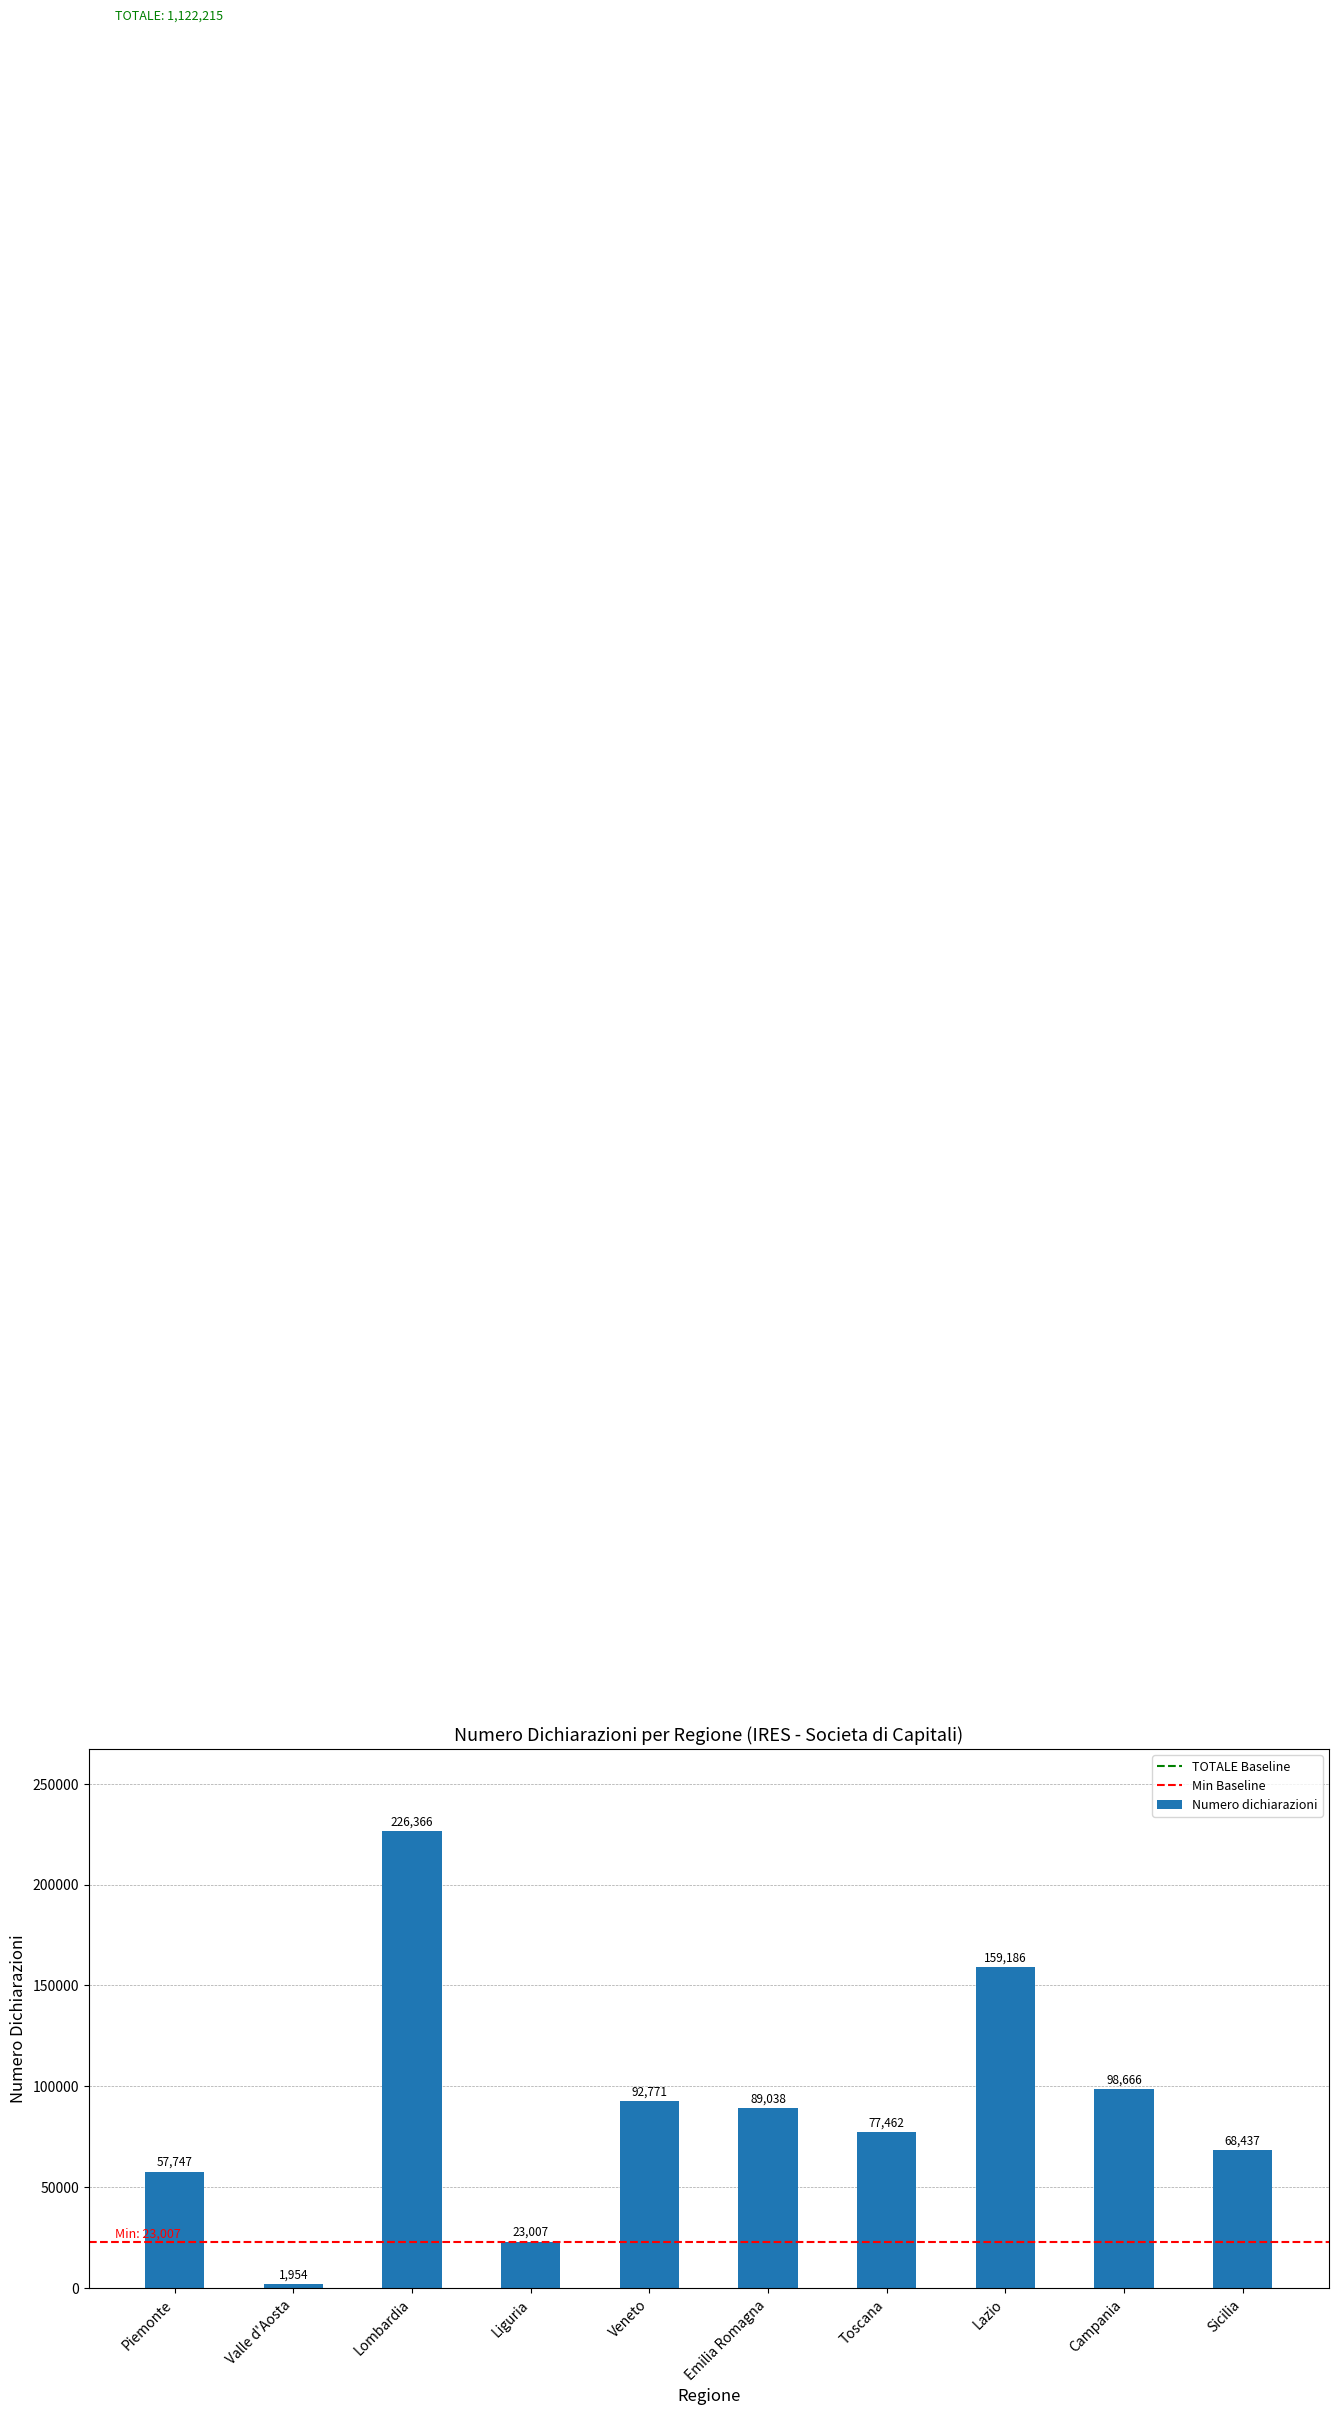

Where is the data nearest to the value 114160?

Campania